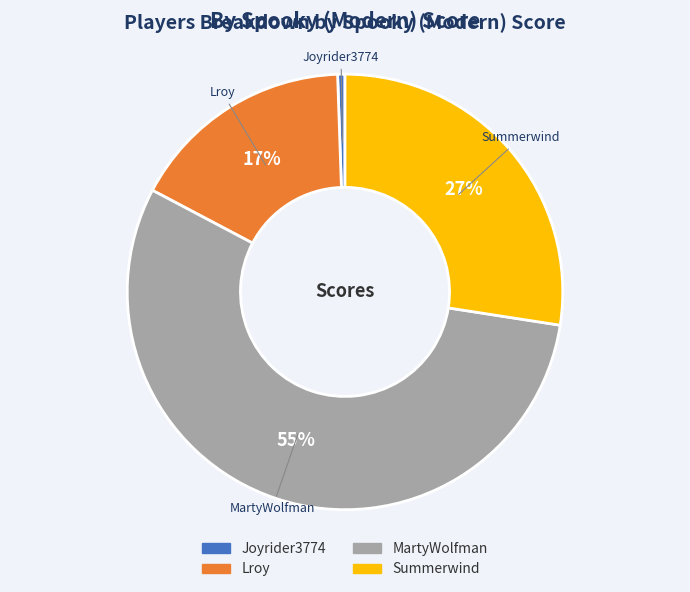

True or false: Joyrider3774 accounts for 13% of the total.

False